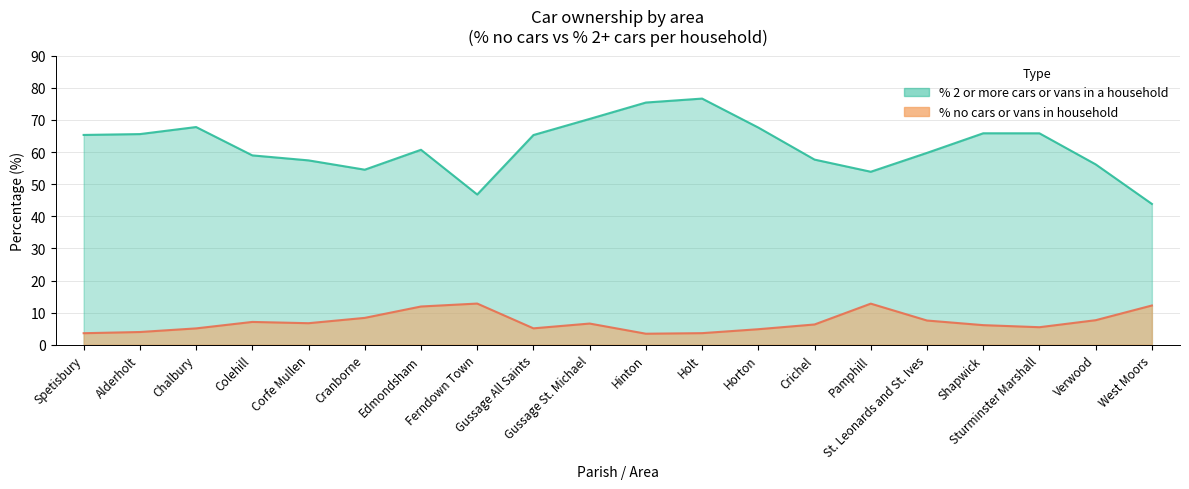

Where is the first local minimum for % 2 or more cars or vans in a household?

Cranborne